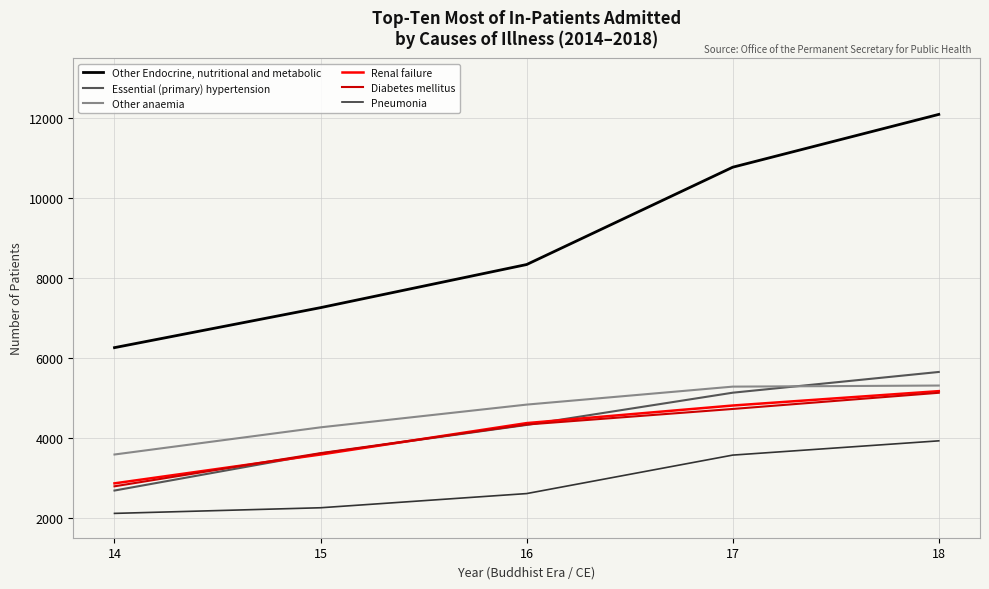

Read the Other Endocrine, nutritional and metabolic value at 14, to the nearest 10.

6260